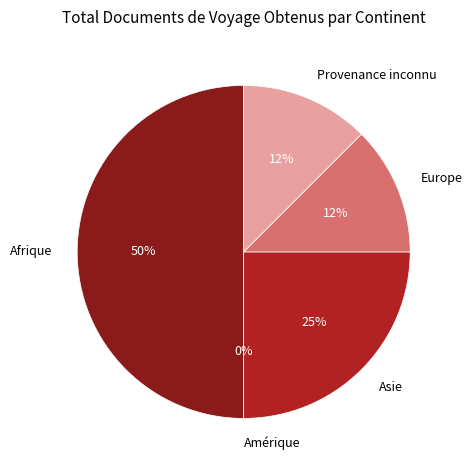

To the nearest percent, what portion does Afrique represent?

50%